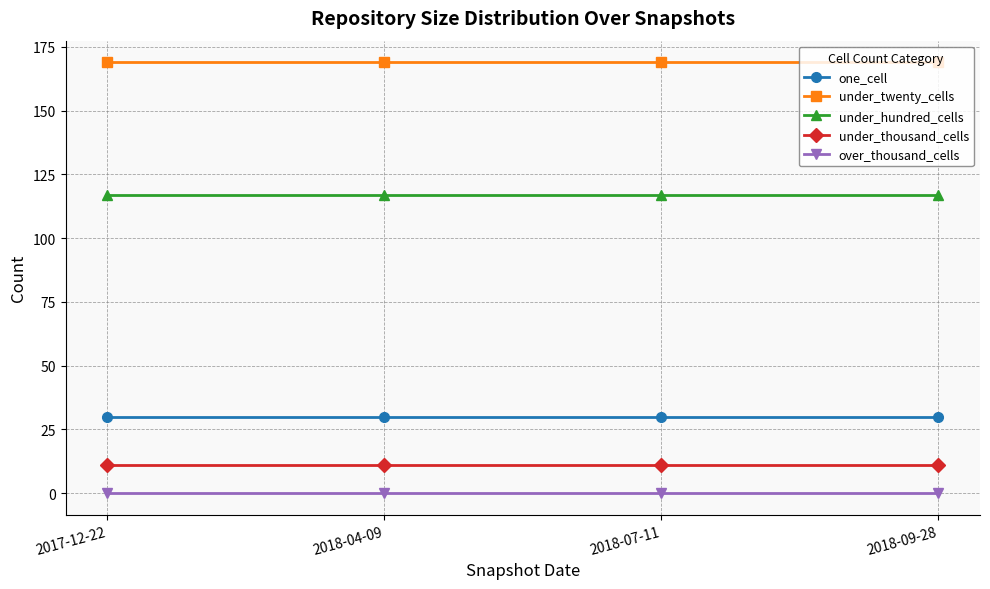

What is the highest value of the under_thousand_cells series?

11